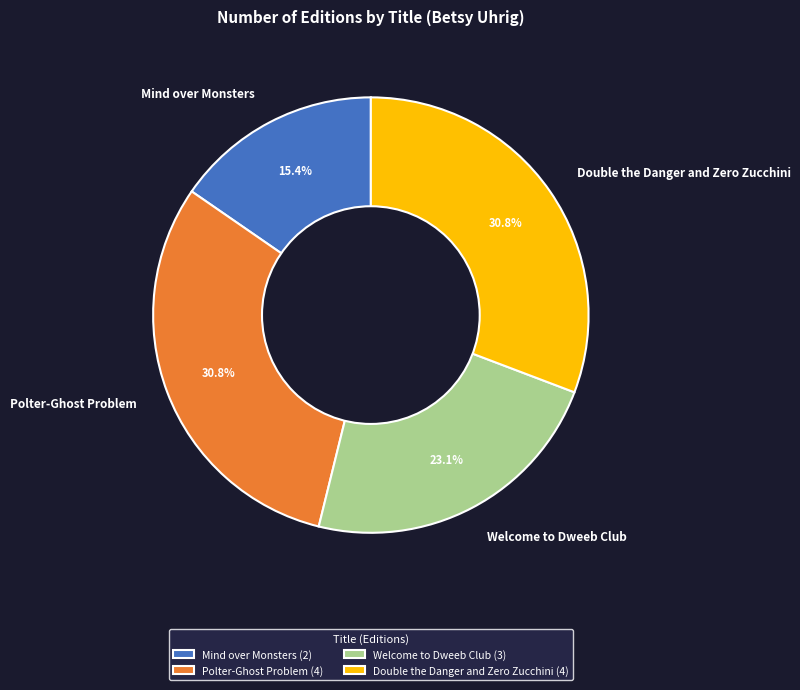

Combined, do Welcome to Dweeb Club and Double the Danger and Zero Zucchini account for over 50%?

Yes